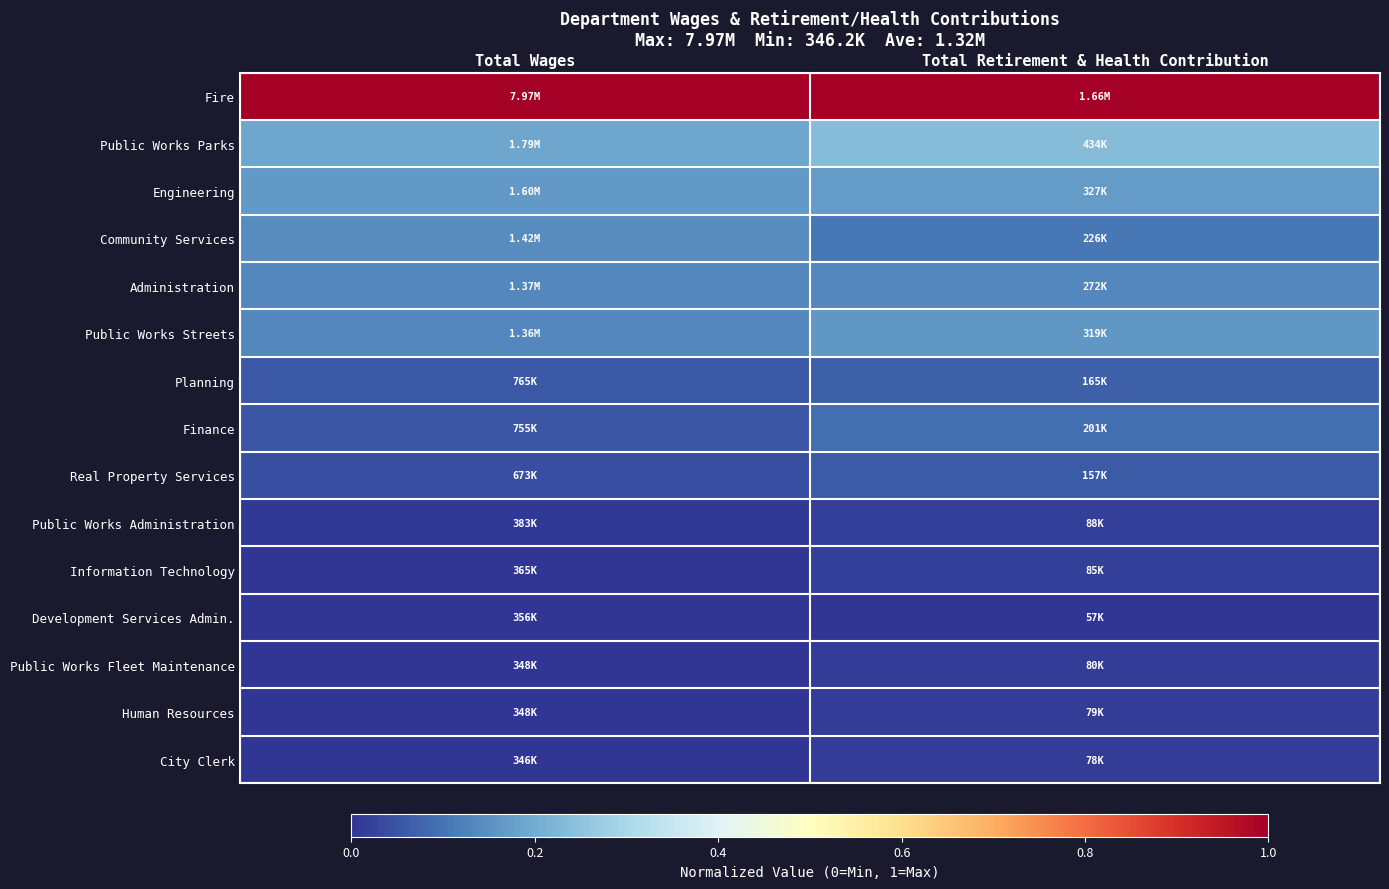

How many series are shown in this chart?

15